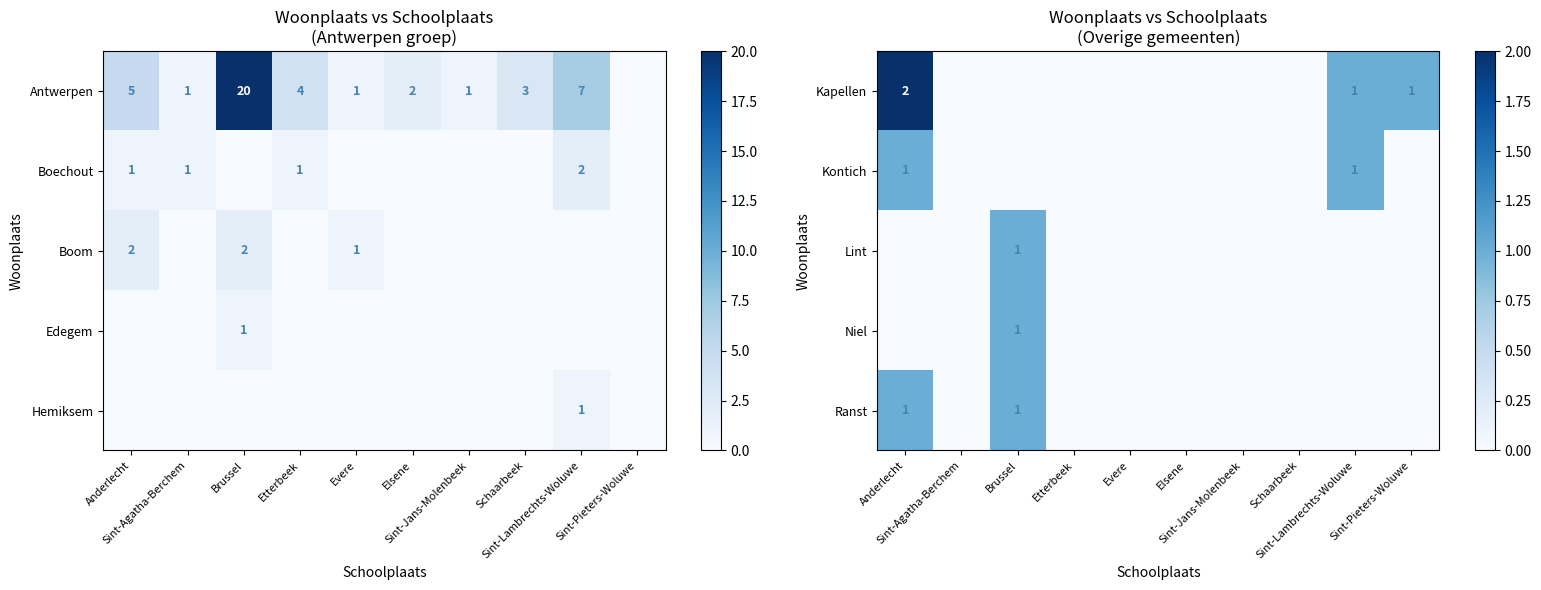

Is the value of Ranst at Brussel greater than the value of Kontich at Sint-Jans-Molenbeek?

Yes